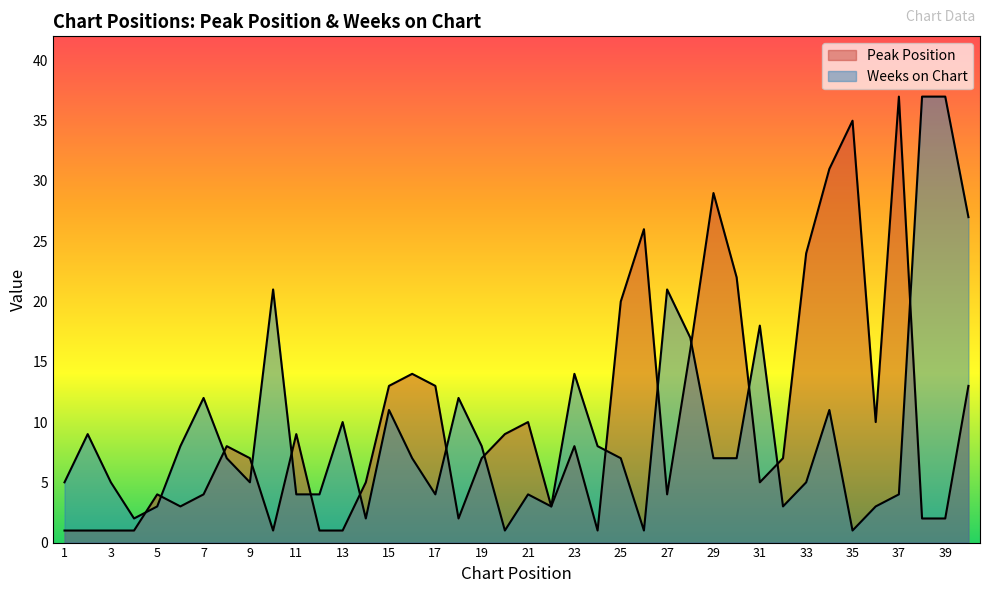

True or false: Weeks on Chart and Peak Position intersect in this chart.

True